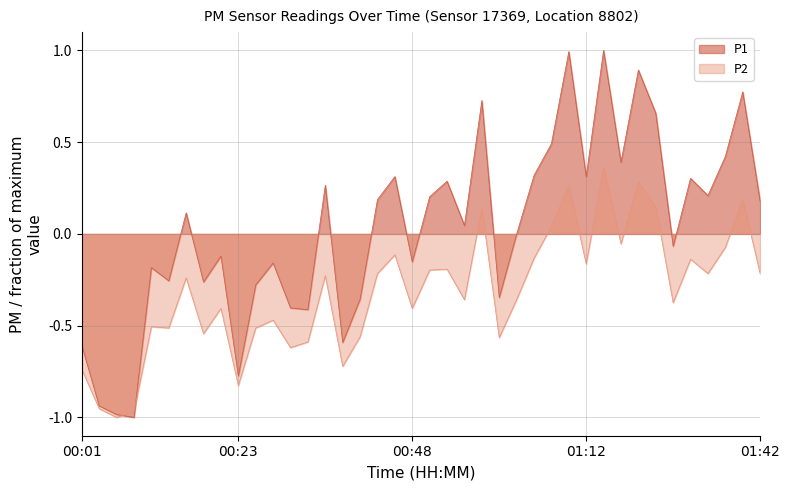

What is the approximate value of P2 at 01:31?

-0.1